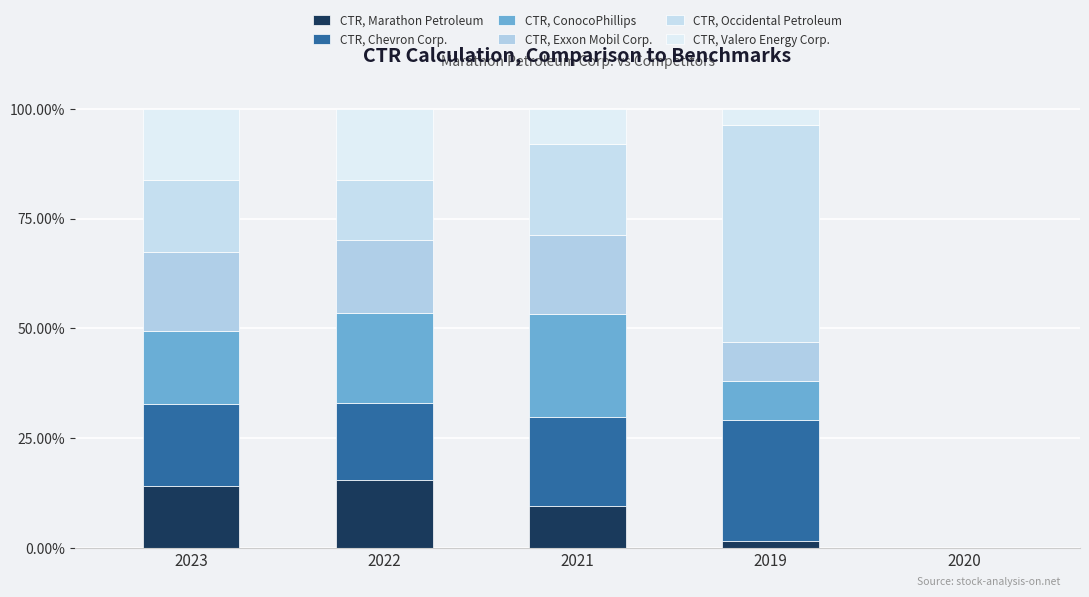

Are the bars grouped side by side (vs. stacked)?

No